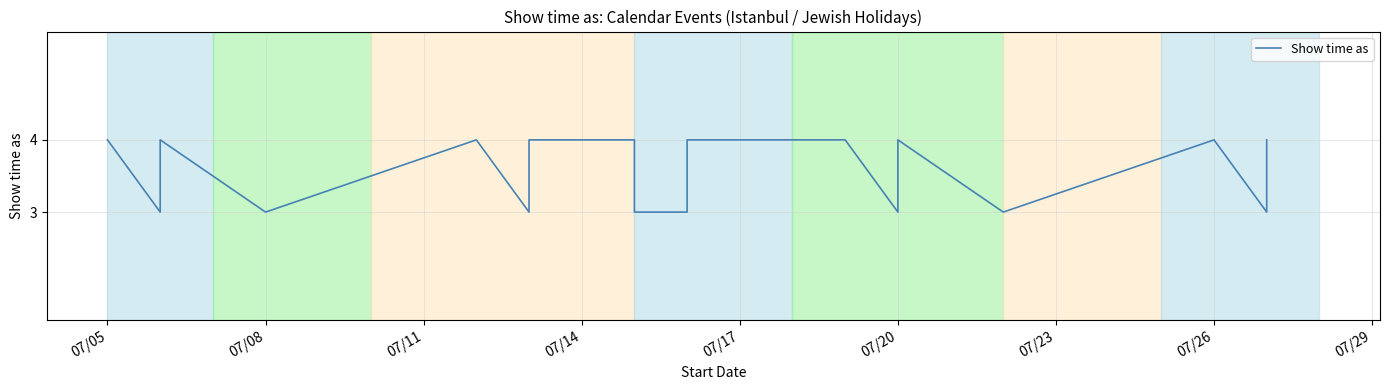

Which label corresponds to the largest value in the chart?

07/05